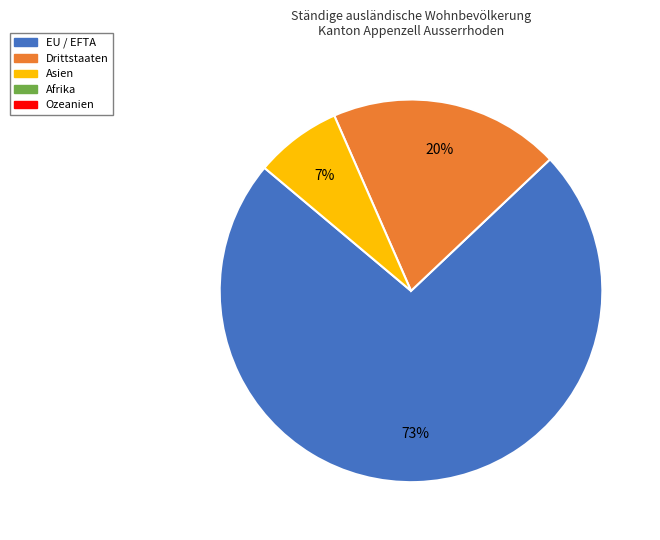

Does any single category account for the majority?

Yes